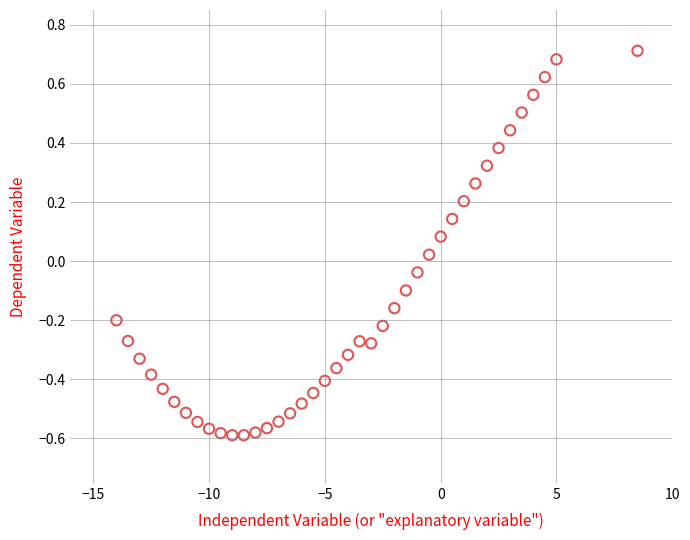

What is the range of Y values (max minus min)?

1.3